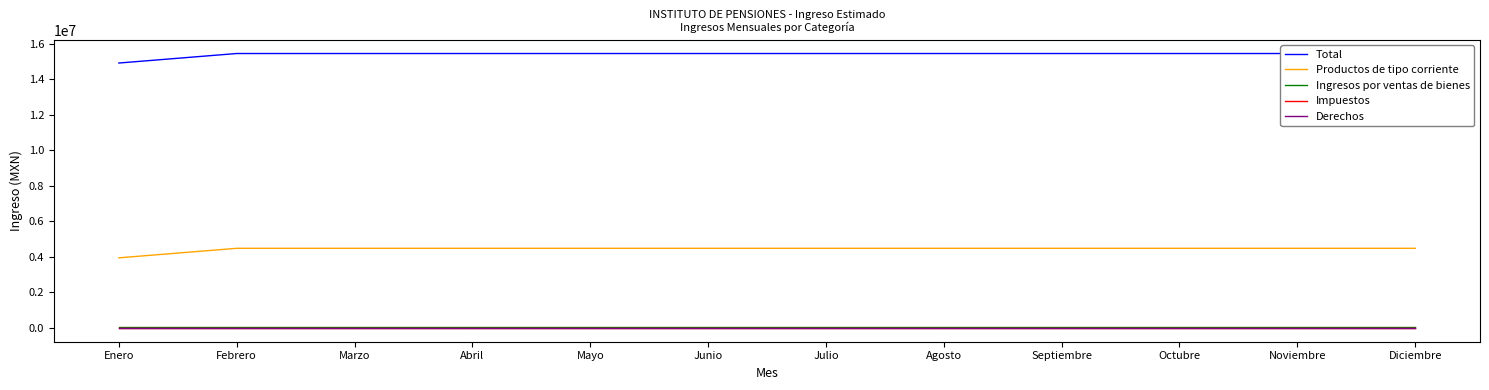

Is this an area chart (filled region under the line)?

No